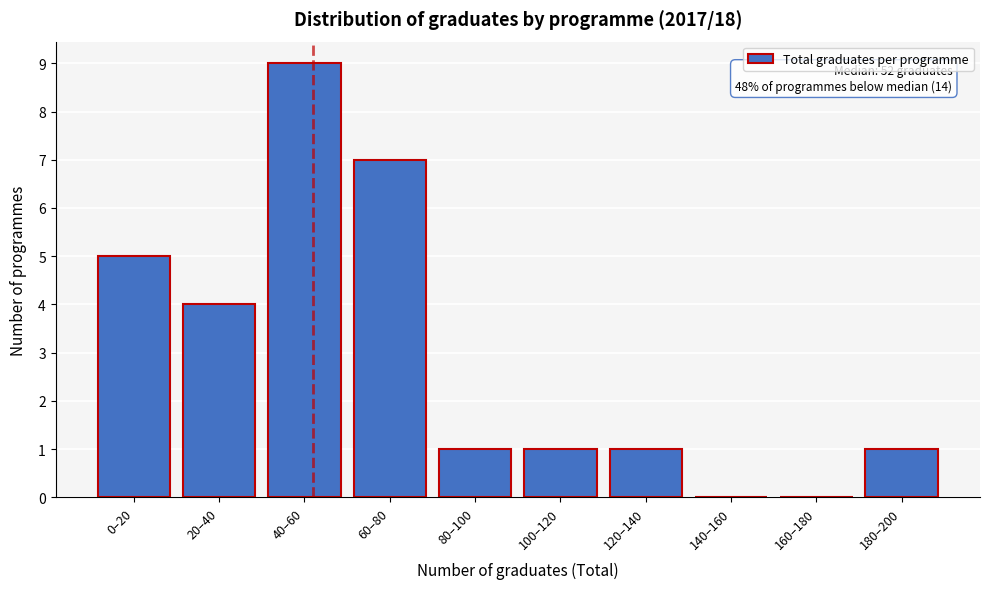

Reading right to left, extract all data points from this chart.

180–200=1	160–180=0	140–160=0	120–140=1	100–120=1	80–100=1	60–80=7	40–60=9	20–40=4	0–20=5